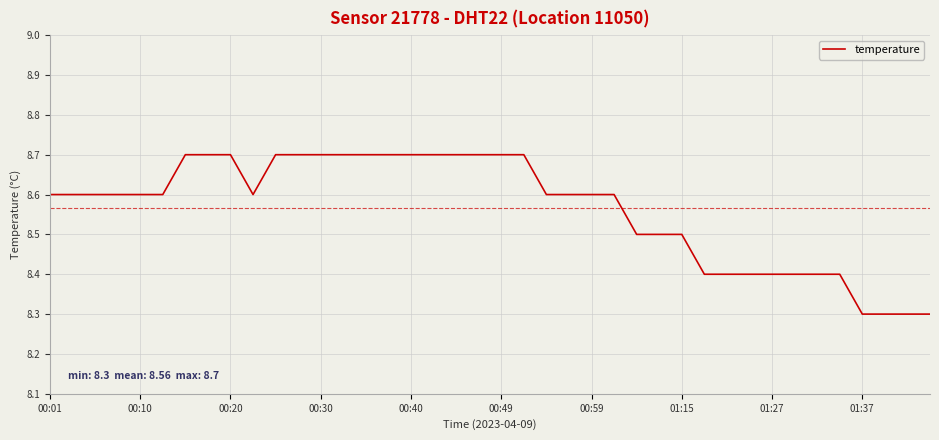

How many categories are shown in the chart?

40